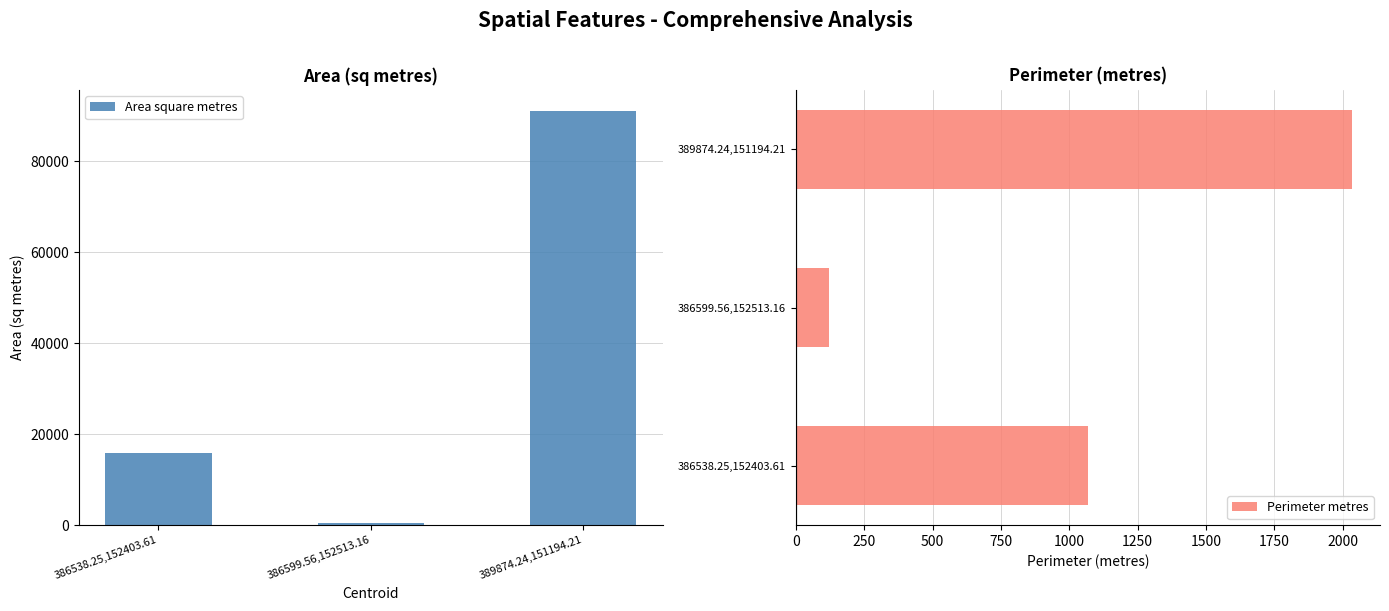

What is the total value across all series at 386599.56,152513.16?

531.4